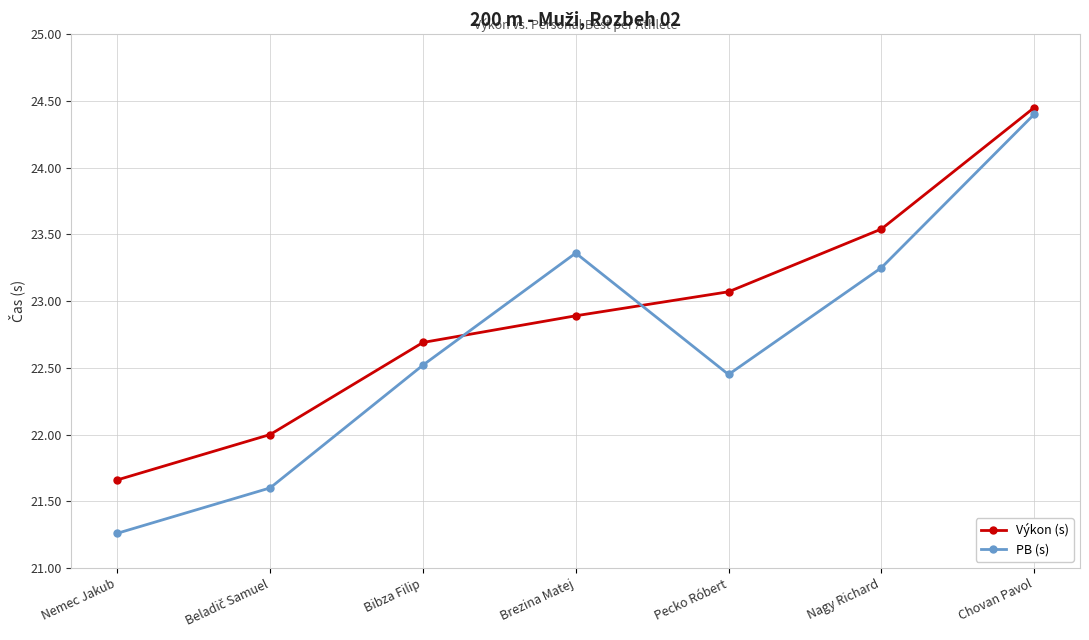

What is the value of the Výkon (s) point at the 3rd from the left?

22.7